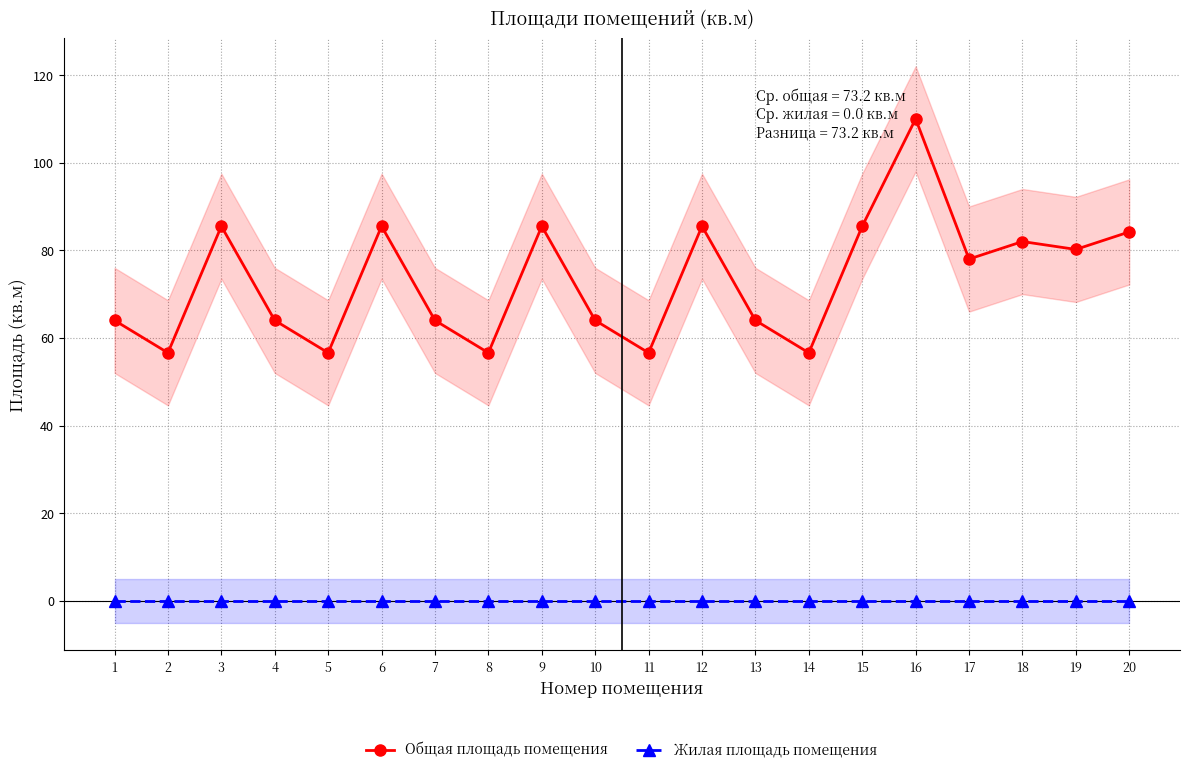

True or false: Жилая площадь помещения and Общая площадь помещения intersect in this chart.

False